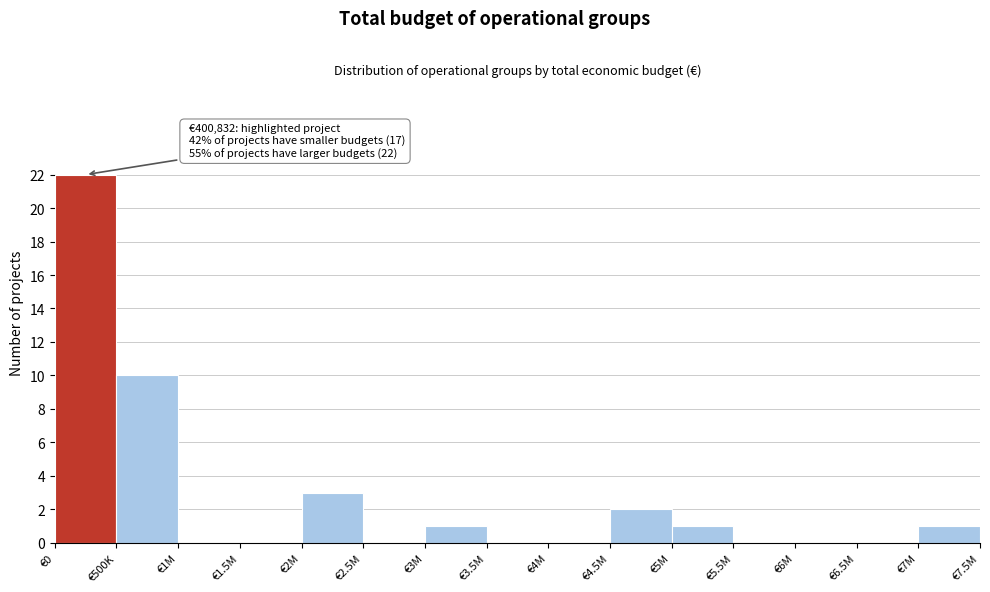

Reading right to left, list all the values displayed in this chart.

€7M=1	€6.5M=0	€6M=0	€5.5M=0	€5M=1	€4.5M=2	€4M=0	€3.5M=0	€3M=1	€2.5M=0	€2M=3	€1.5M=0	€1M=0	€500K=10	€0=22